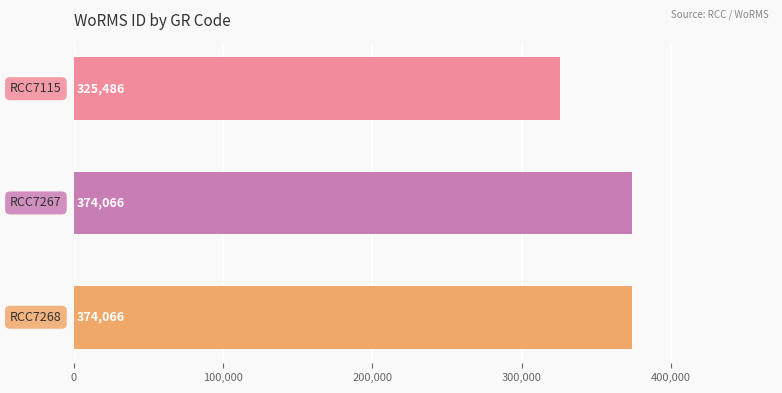

Does the chart contain stacked bars?

No